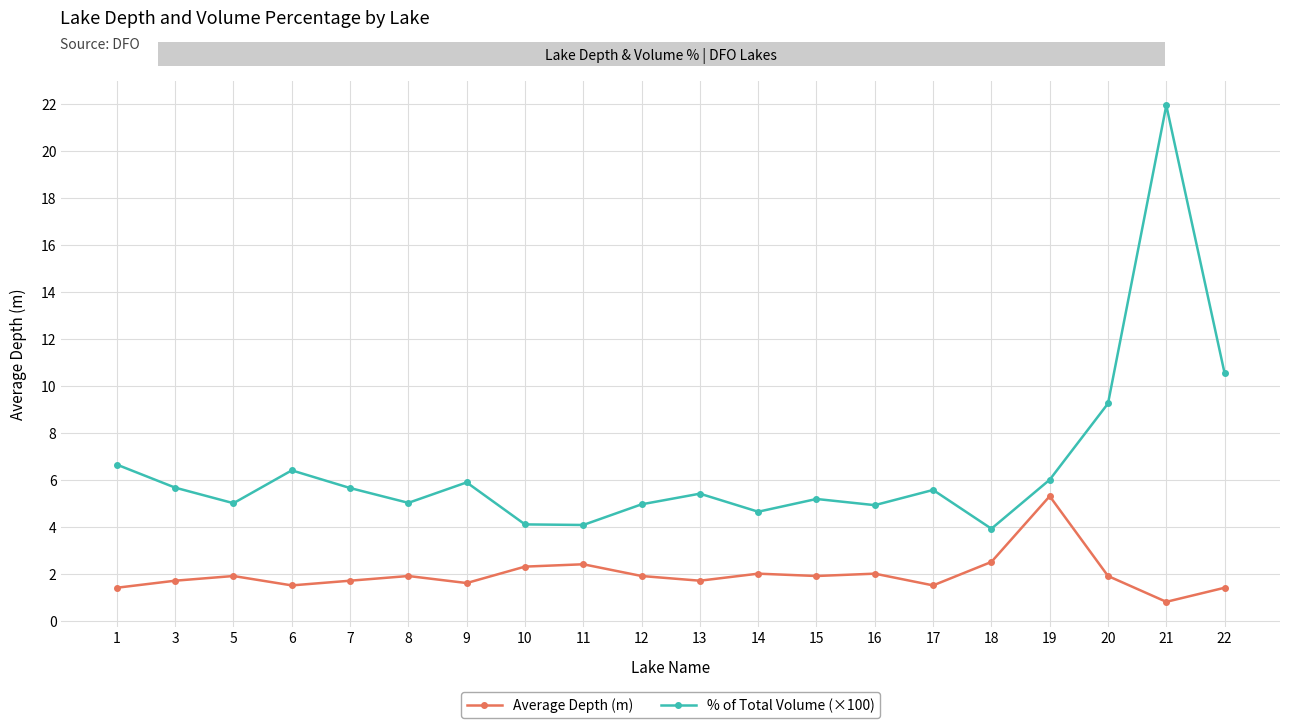

Rank the series at 16 from highest to lowest value.

% of Total Volume (×100), Average Depth (m)